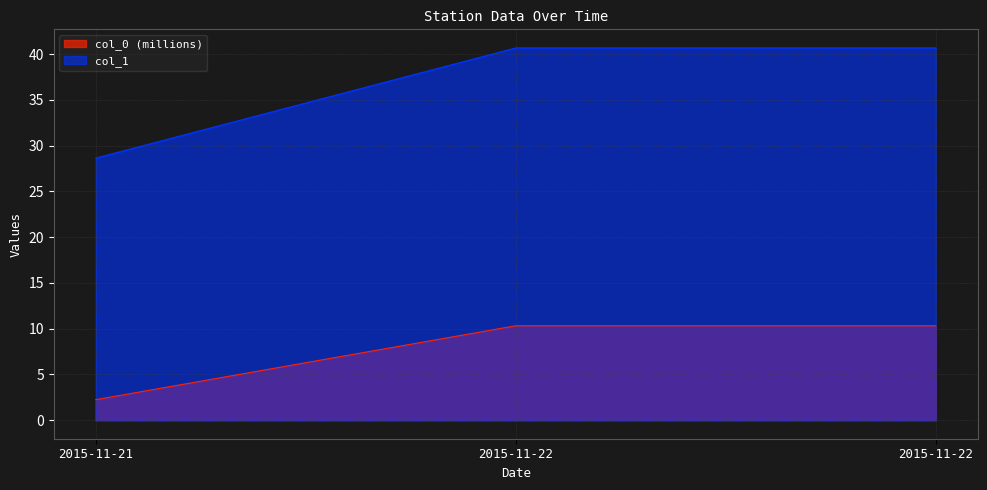

What are all the series names shown in the legend?

col_0 (millions), col_1